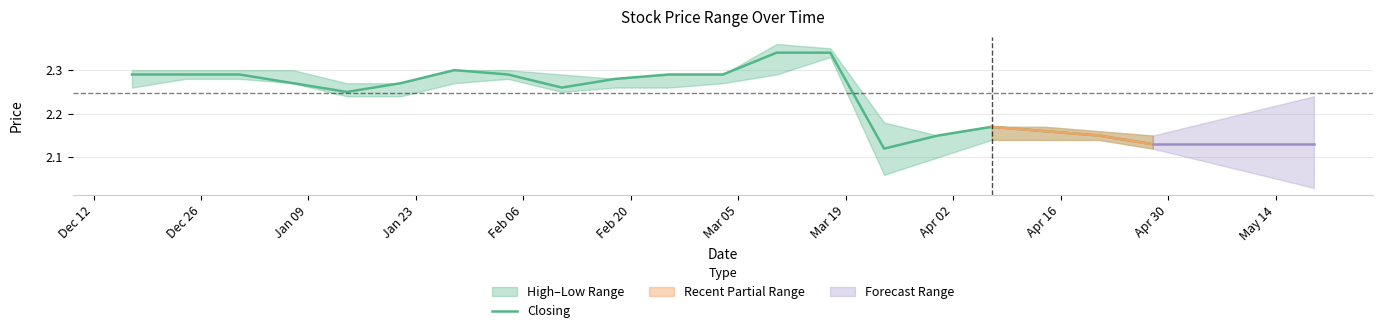

The value at 19 is 0.5. True or false?

False